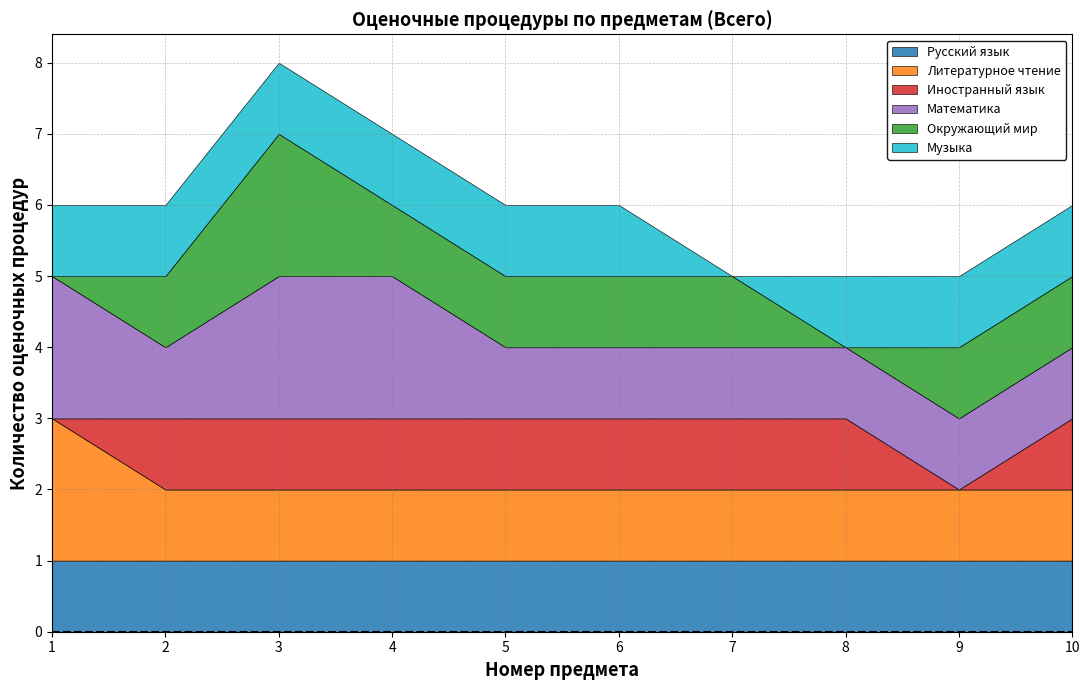

Reading left to right, transcribe all the data shown in this chart.

Русский язык: 1	1	1	1	1	1	1	1	1	1
Литературное чтение: 2	1	1	1	1	1	1	1	1	1
Иностранный язык: 0	1	1	1	1	1	1	1	0	1
Математика: 2	1	2	2	1	1	1	1	1	1
Окружающий мир: 0	1	2	1	1	1	1	0	1	1
Музыка: 1	1	1	1	1	1	0	1	1	1